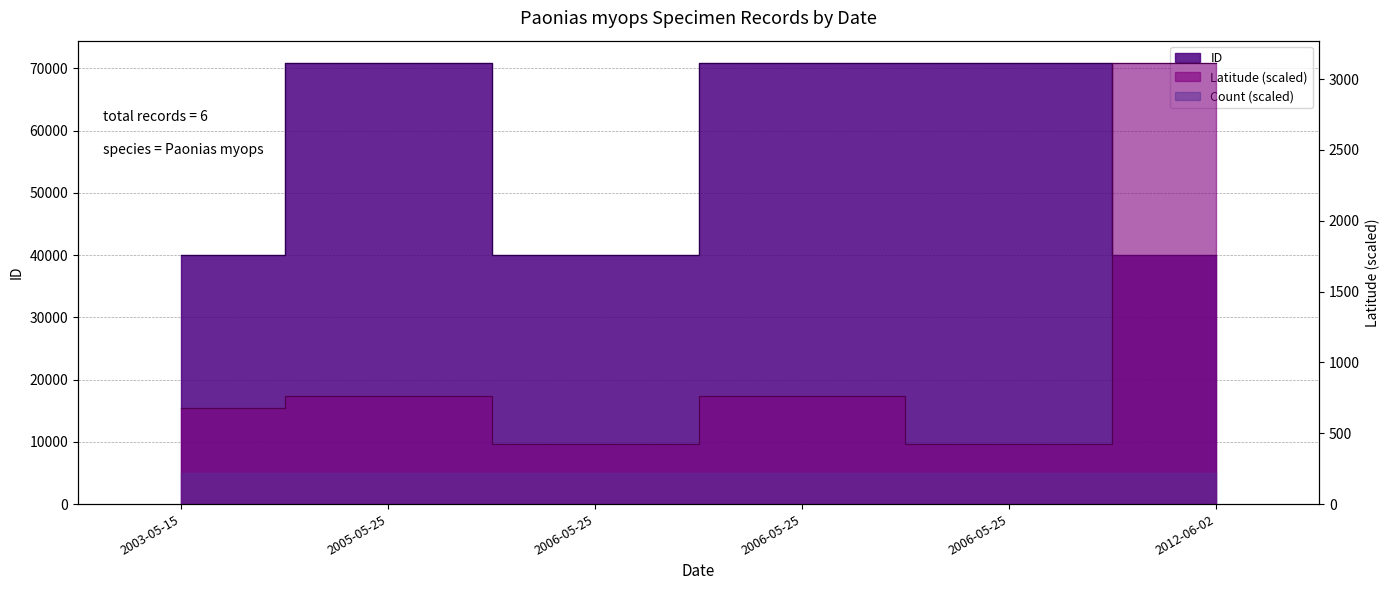

What is the label of the 6th point from the right?

2003-05-15